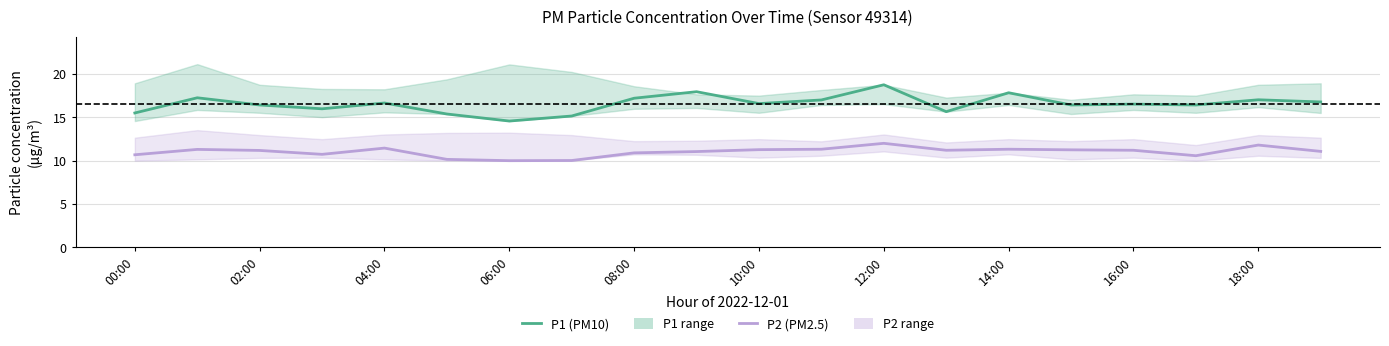

What is the difference between the maximum and second lowest values in the P1 (PM10) series?

3.6